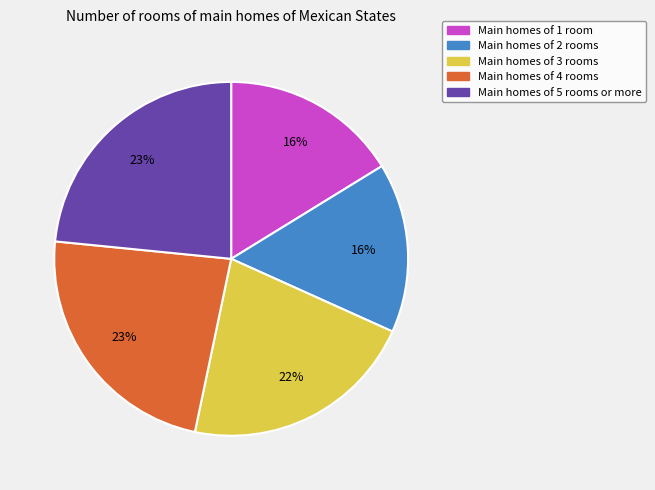

How many slices are in this pie chart?

5